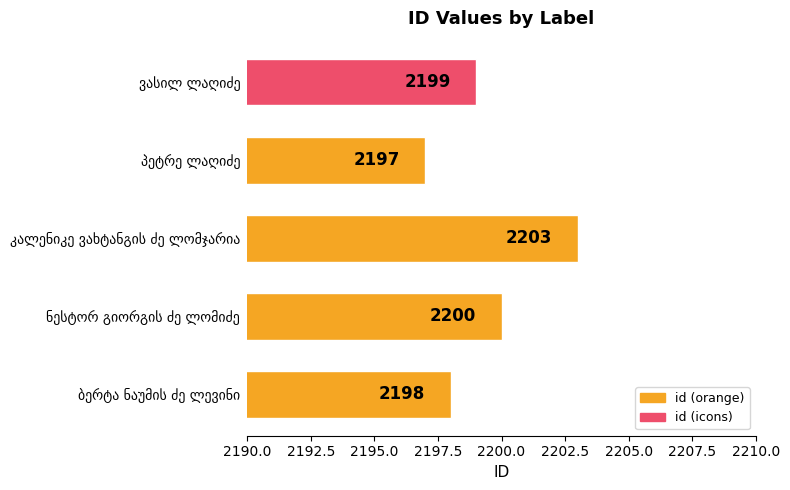

Count the values in the range 2198 to 2200.

3